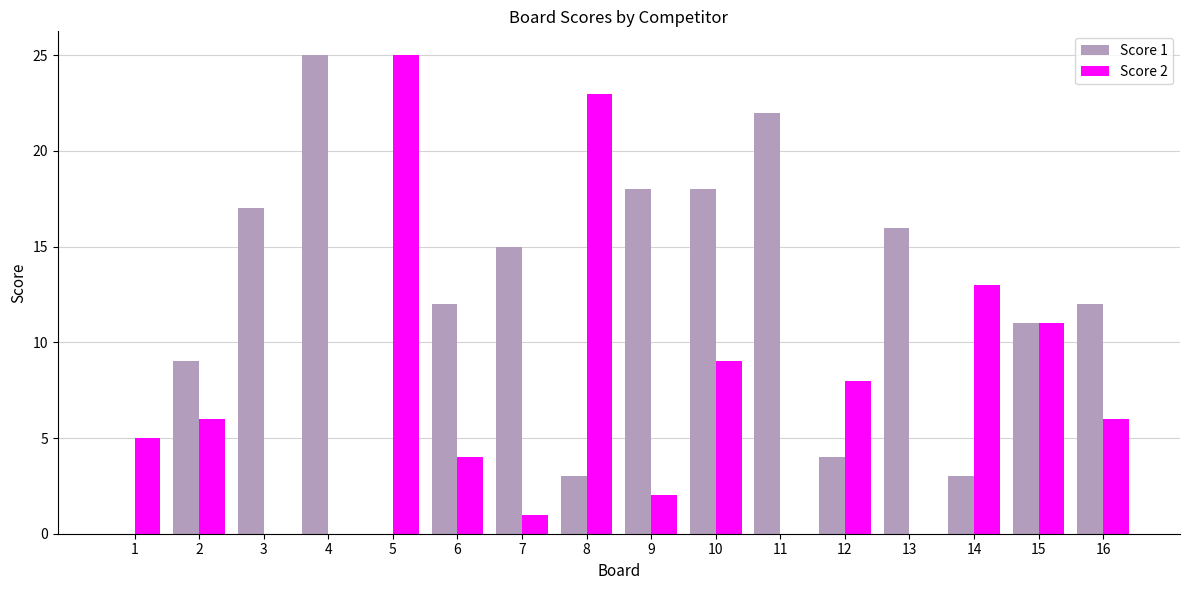

At which category is the sum across all series the highest?

10